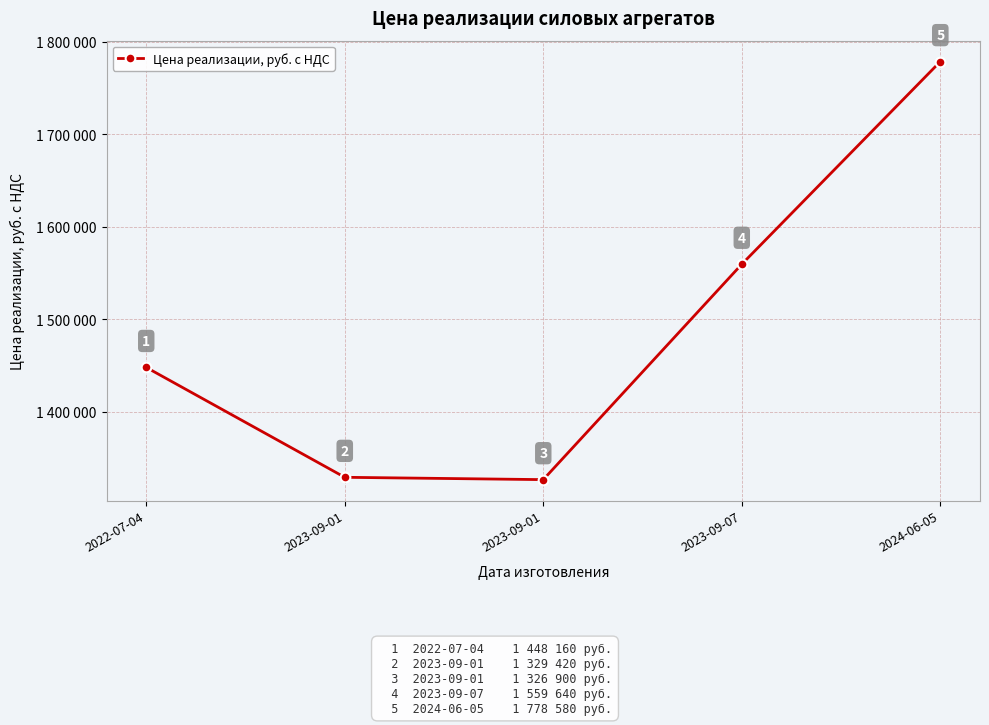

The value at 2023-09-01 is 2014259. True or false?

False